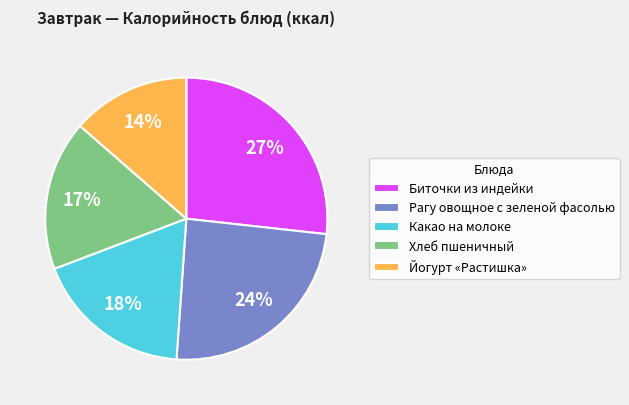

What percentage is the Какао на молоке slice, to the nearest percent?

18%